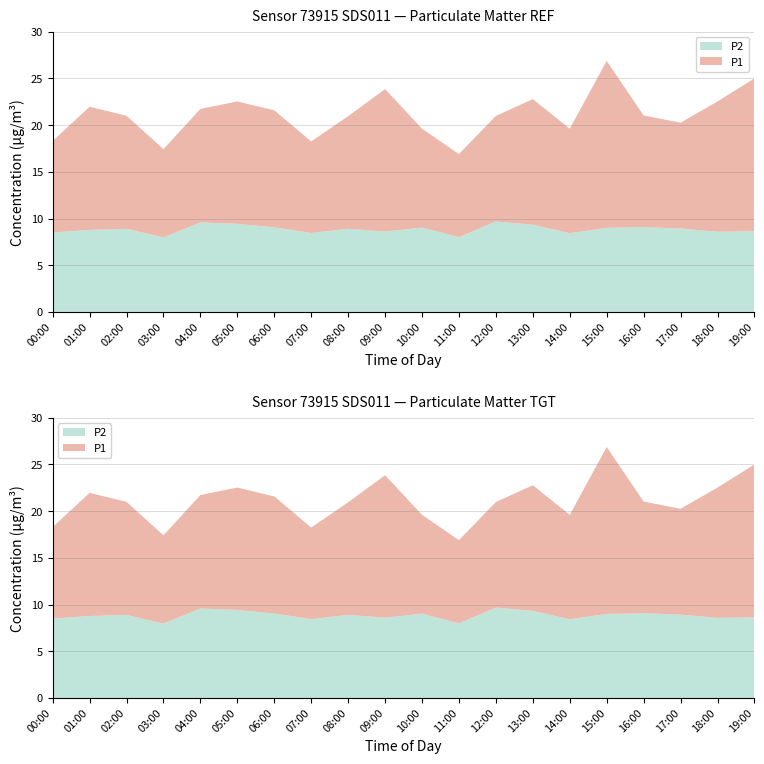

Reading right to left, transcribe all the data shown in this chart.

P1: 16.4	13.9	11.3	11.9	17.9	11.2	13.4	11.3	8.9	10.6	15.2	12.1	9.8	12.5	13.1	12.2	9.4	12.1	13.2	9.8
P2: 8.6	8.6	8.9	9.1	9.0	8.4	9.3	9.7	8.0	9.0	8.6	8.9	8.4	9.1	9.4	9.6	8.0	8.9	8.8	8.5